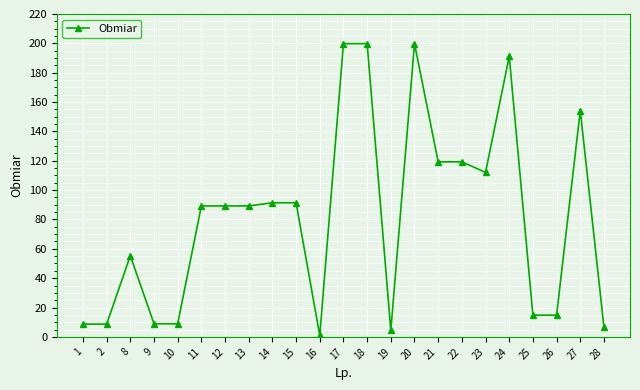

Count the number of values greater than 89.

13